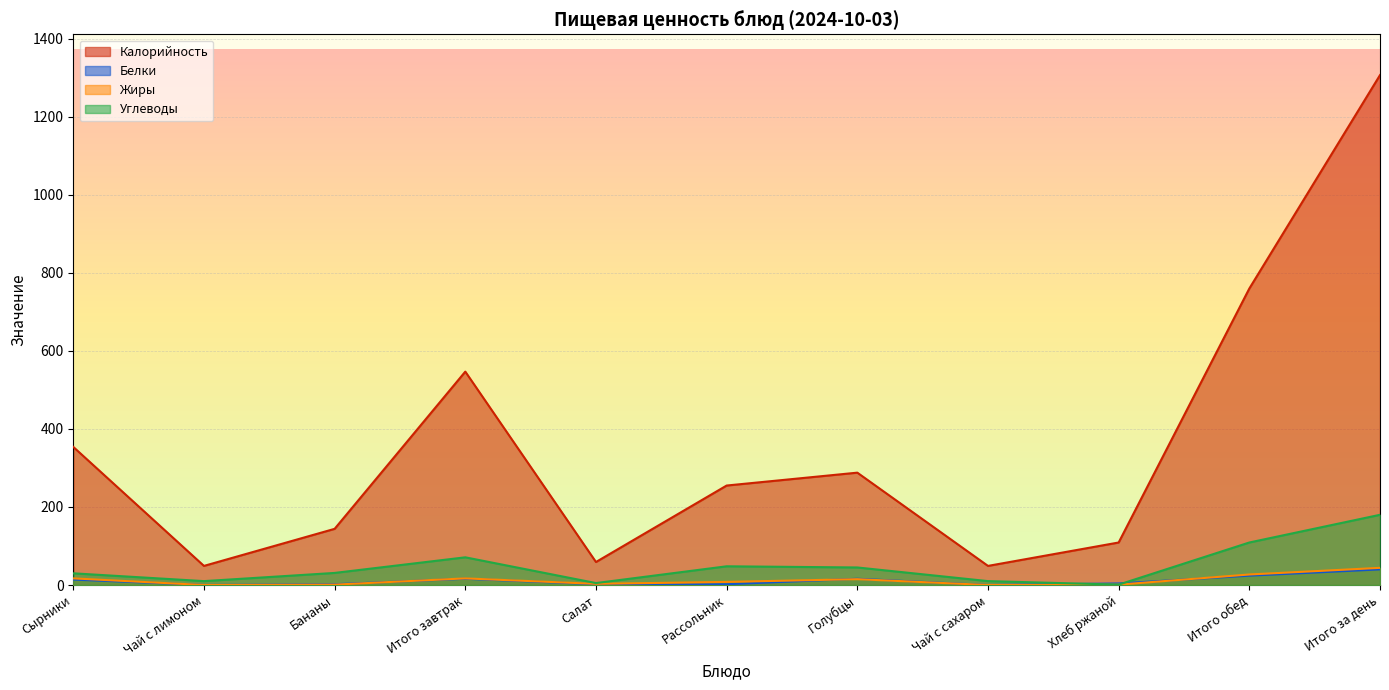

What is the difference between the highest and lowest values at Итого завтрак?

530.9